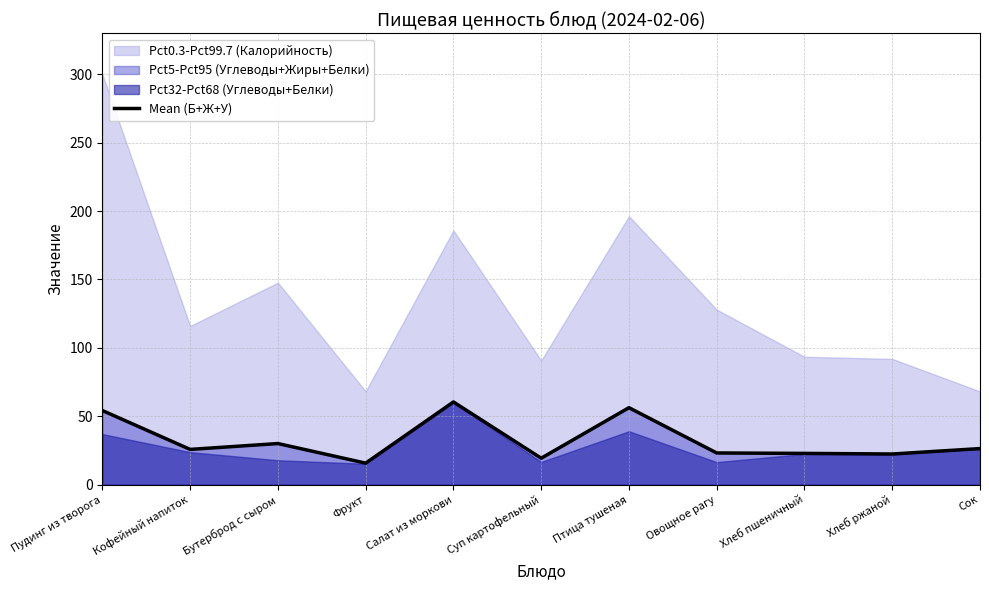

Rank the categories by value from lowest to highest.

Фрукт, Суп картофельный, Хлеб ржаной, Хлеб пшеничный, Овощное рагу, Кофейный напиток, Сок, Бутерброд с сыром, Пудинг из творога, Птица тушеная, Салат из моркови